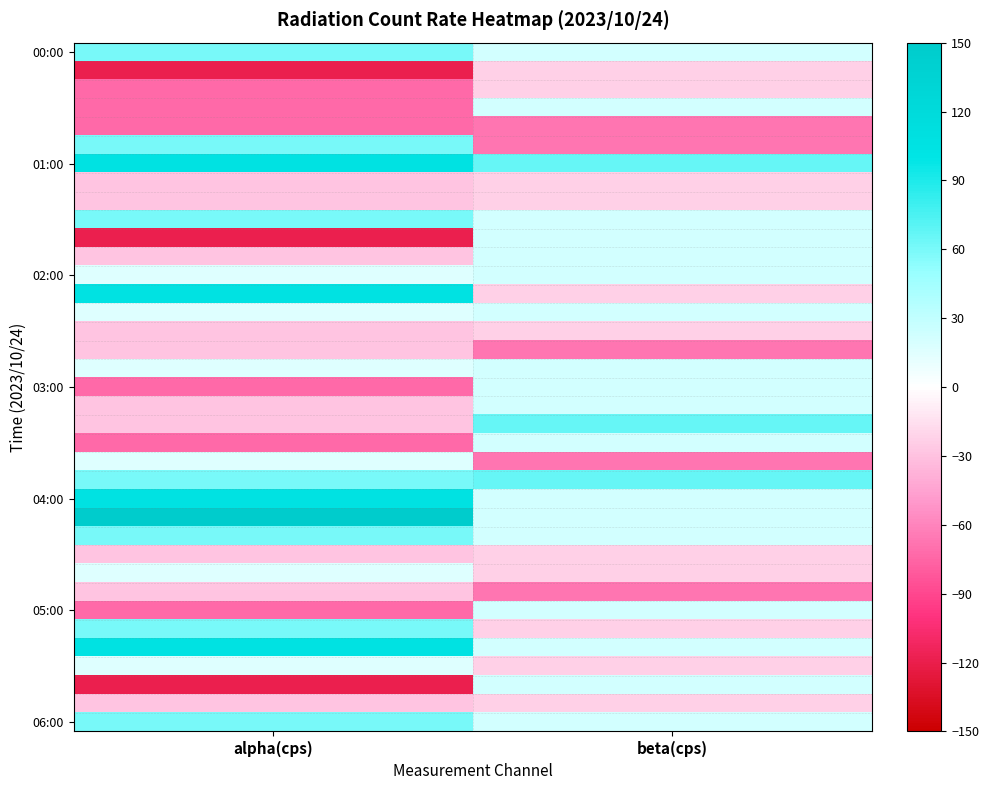

Count the number of categories in the chart.

2